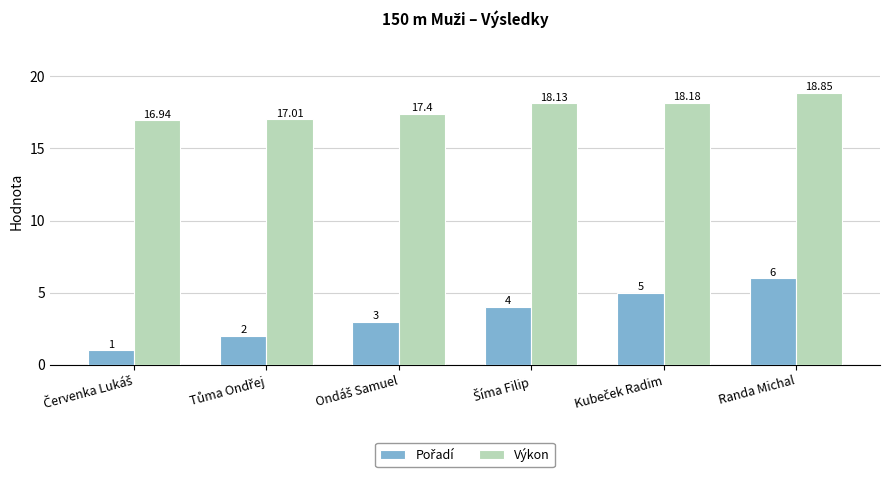

At which category is the sum across all series the highest?

Randa Michal